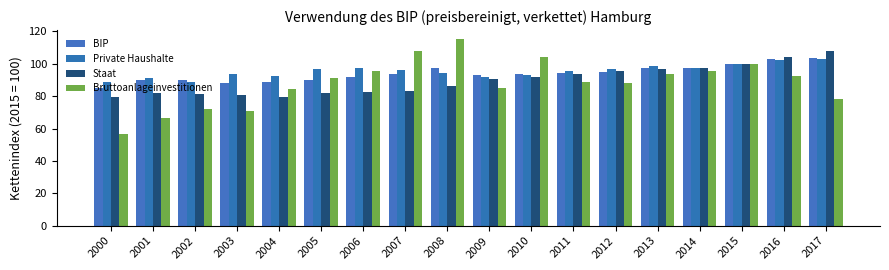

List the series in order of their peak value, lowest first.

Private Haushalte, BIP, Staat, Bruttoanlageinvestitionen